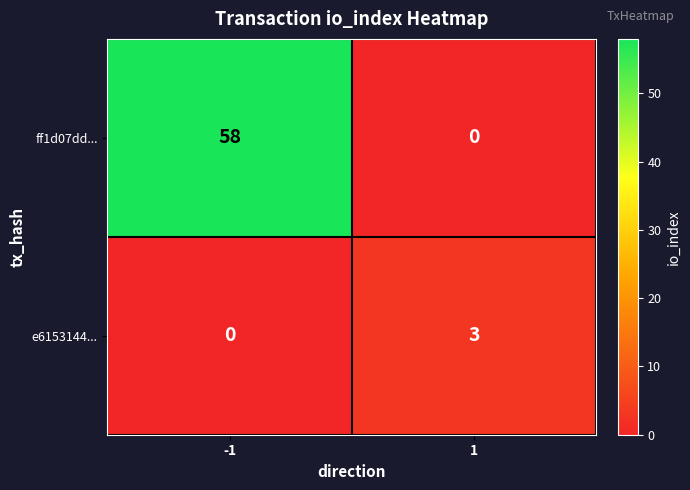

Is the value of ff1d07dd... at -1 greater than the value of e6153144... at -1?

Yes